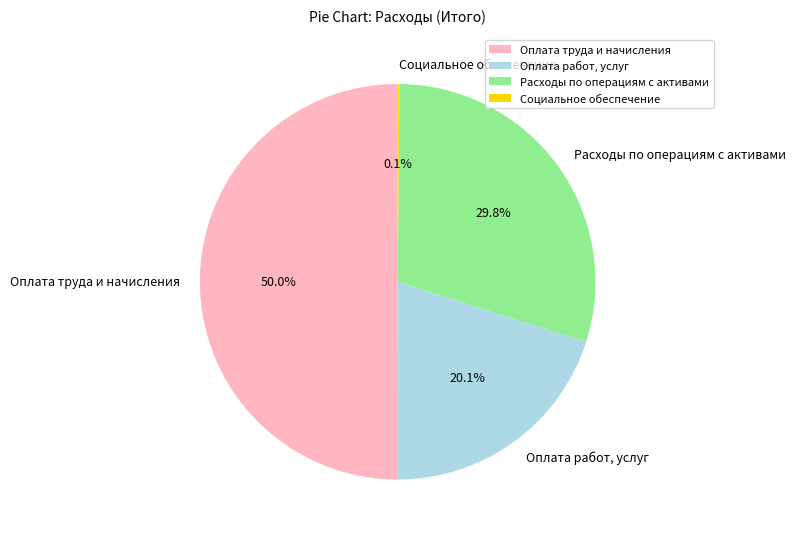

Which slice represents more than half of the pie?

Оплата труда и начисления